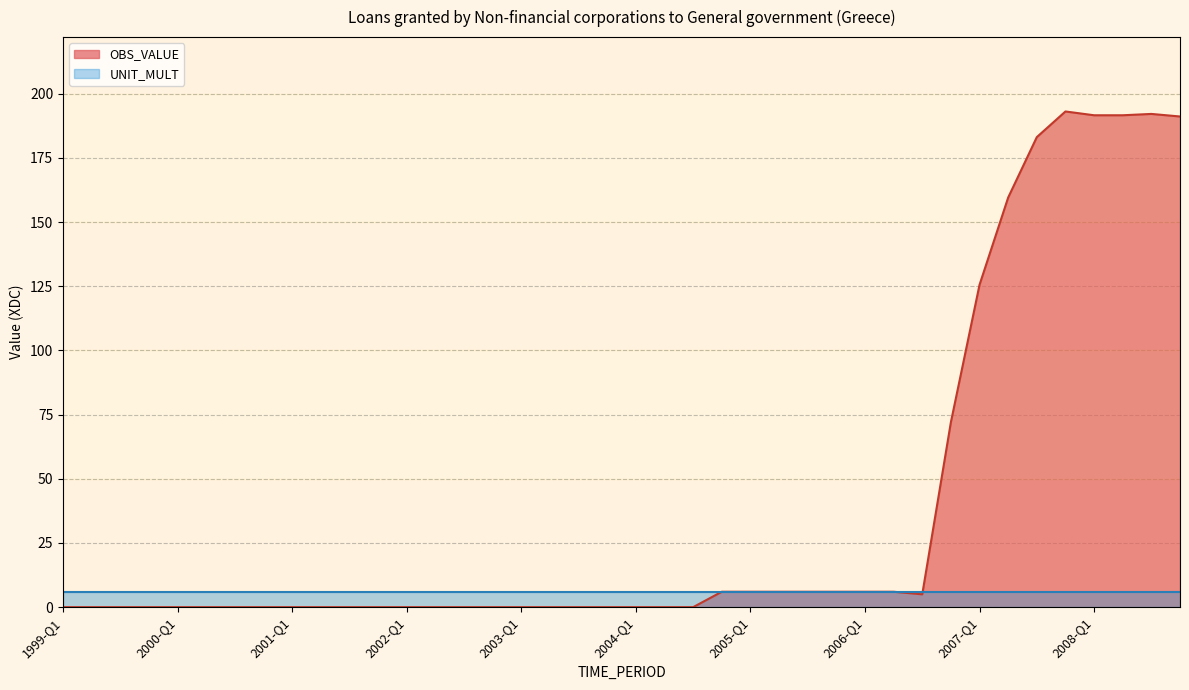

What position from the right is 2002-Q3?

26